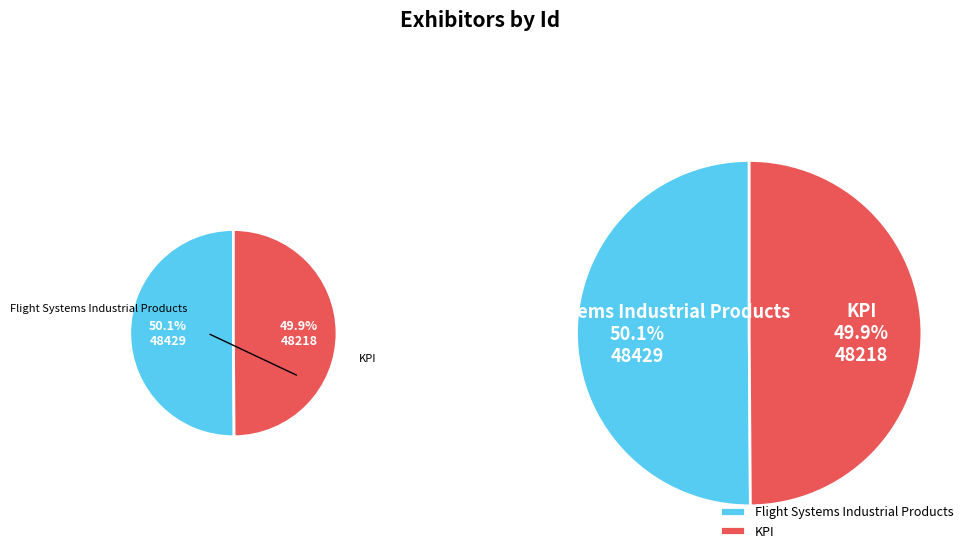

What is the smallest slice in the pie chart?

KPI